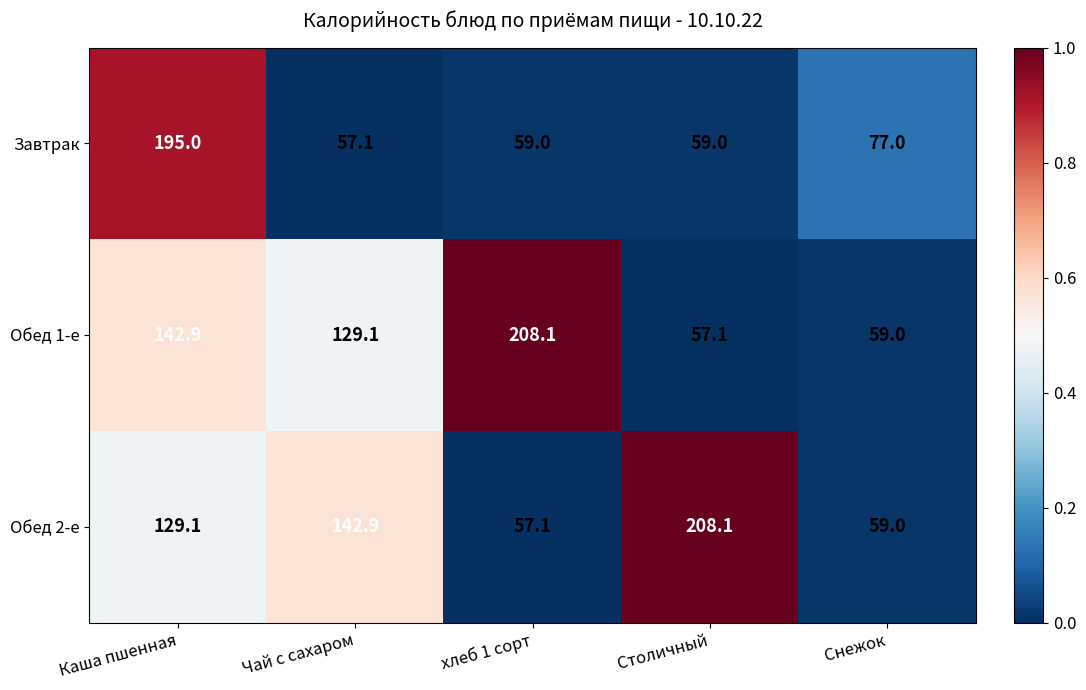

What is the spread (max minus min) of values at Снежок?

18.0